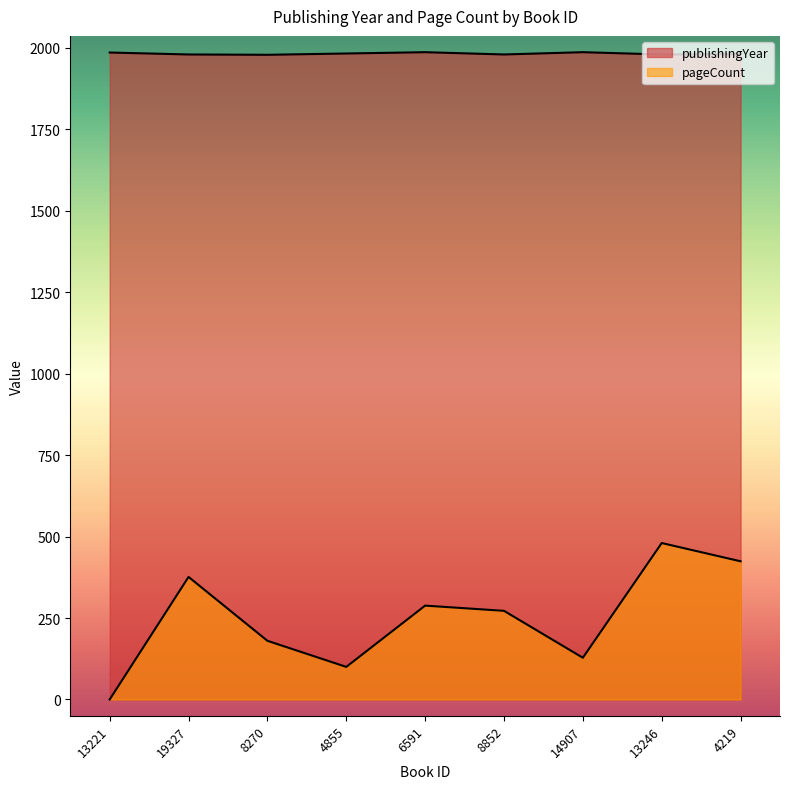

How many interior local valleys does the pageCount series have?

2